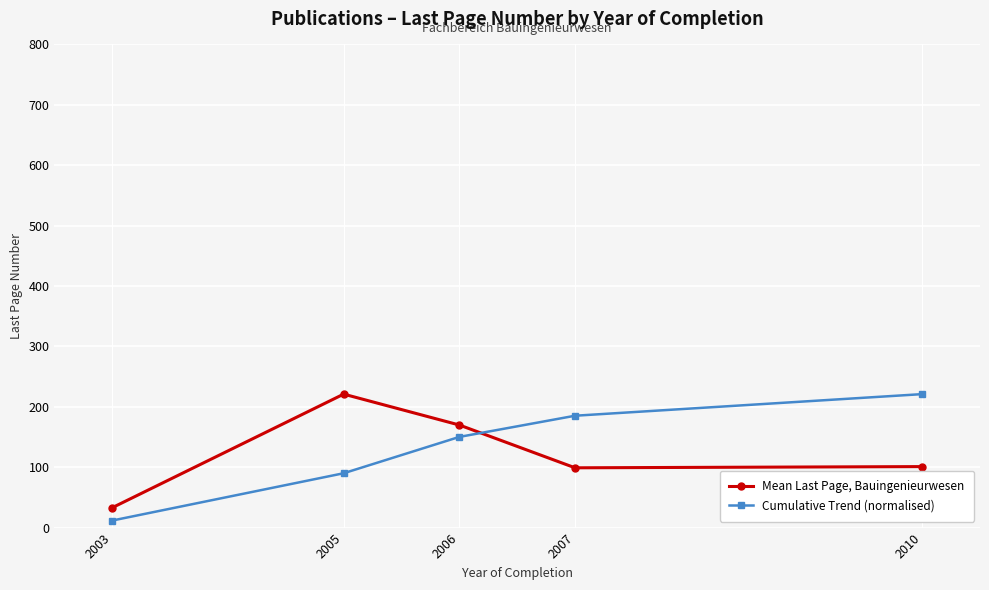

What is the sum of all Mean Last Page, Bauingenieurwesen values?

623.8